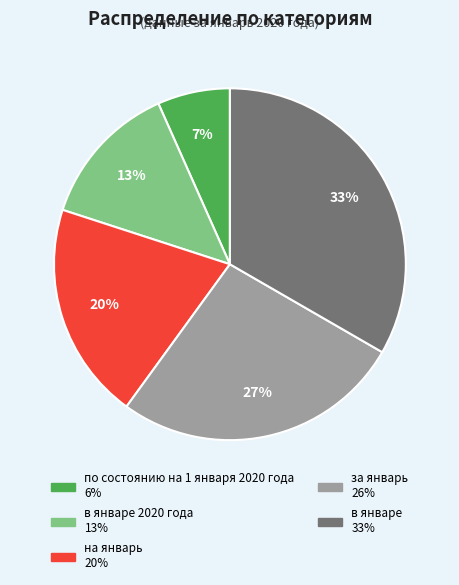

Does any single category account for the majority?

No